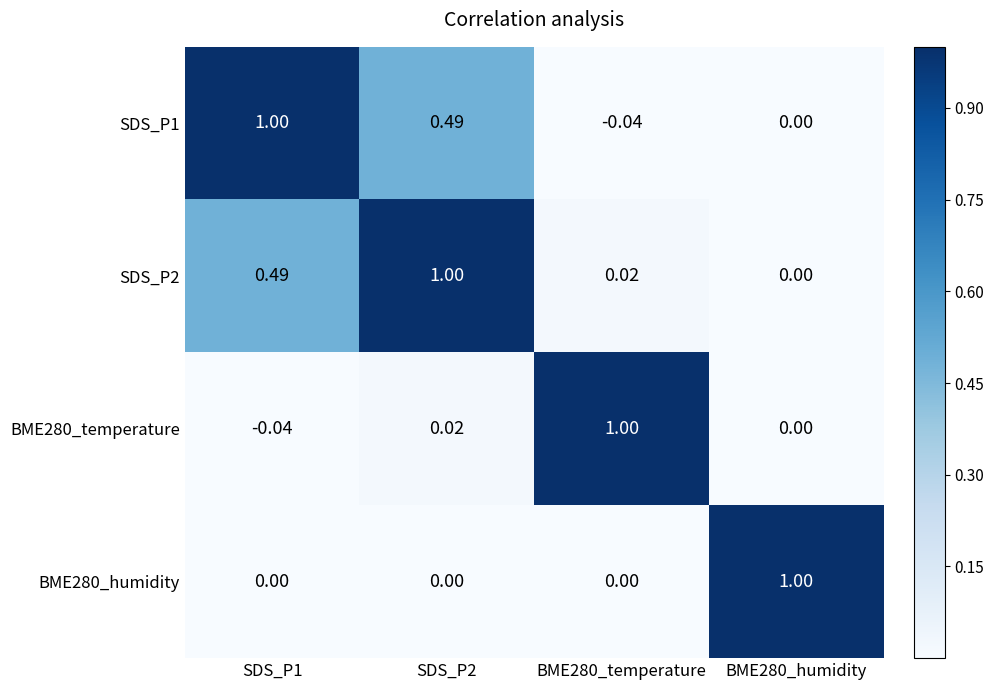

What is the difference between the highest and lowest values at SDS_P2?

1.0